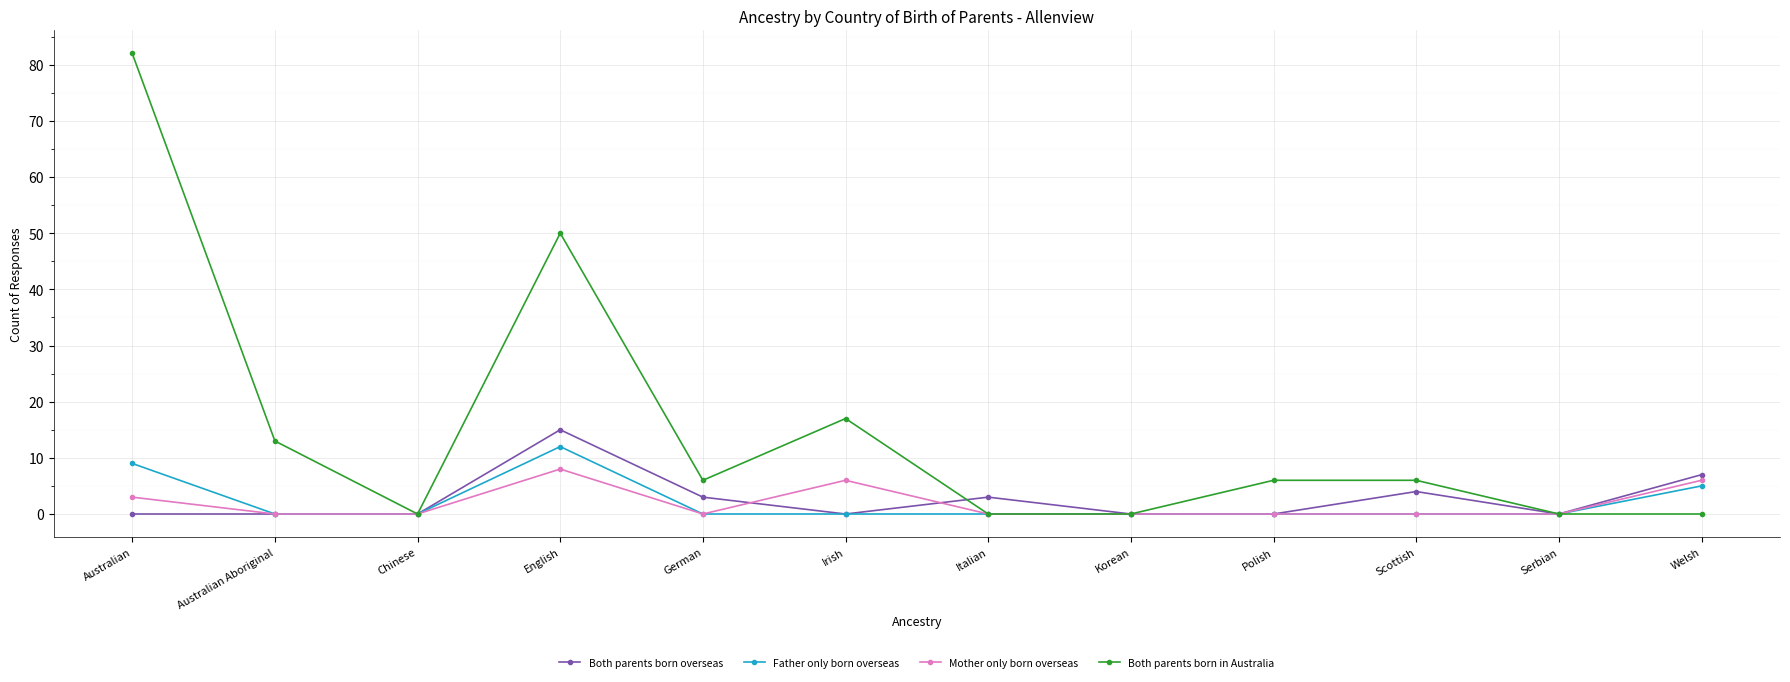

The value of Father only born overseas at Polish is 0. True or false?

True